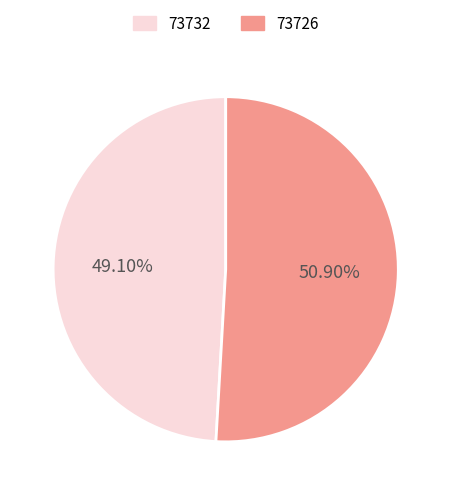

Does any single category account for the majority?

Yes